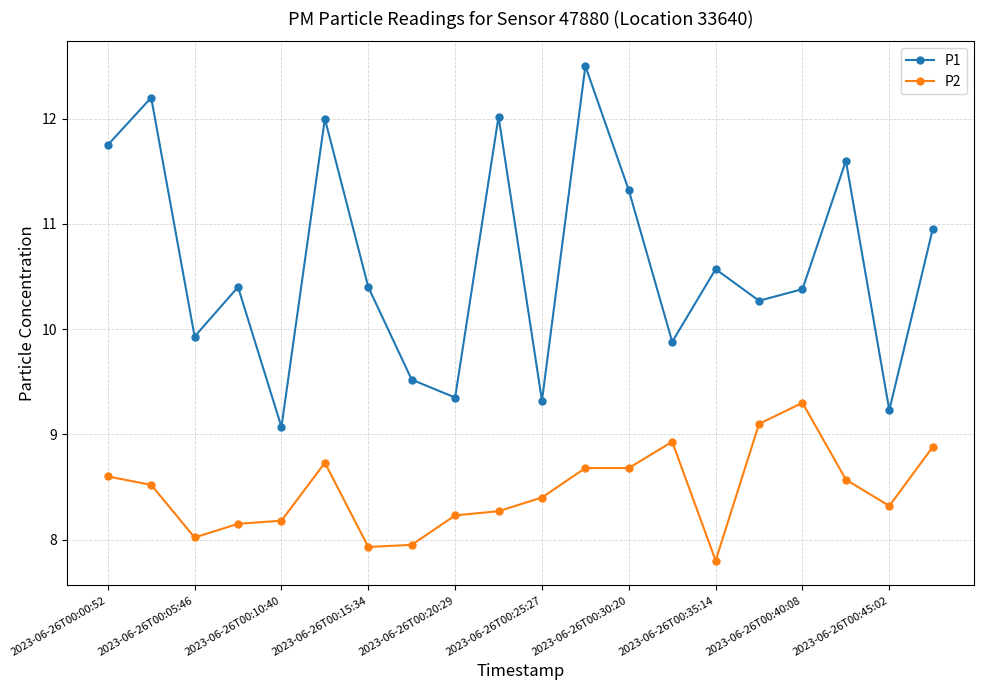

True or false: P2 and P1 intersect in this chart.

False